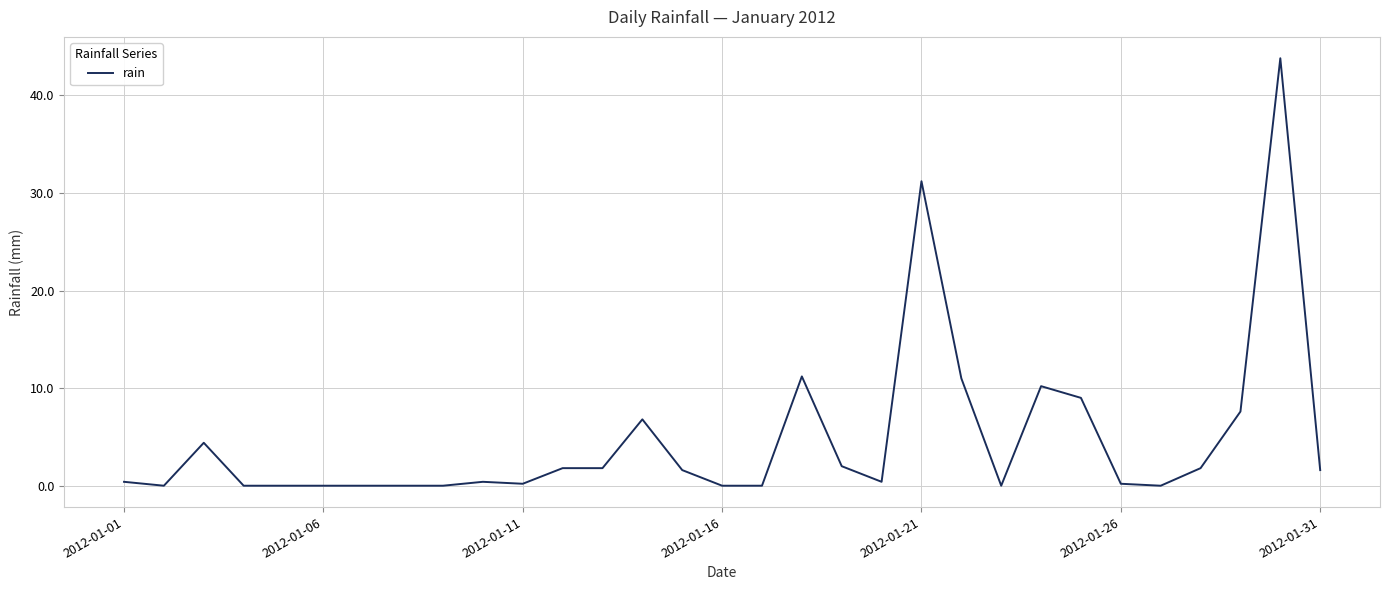

What is the difference between the maximum and minimum values?

43.8